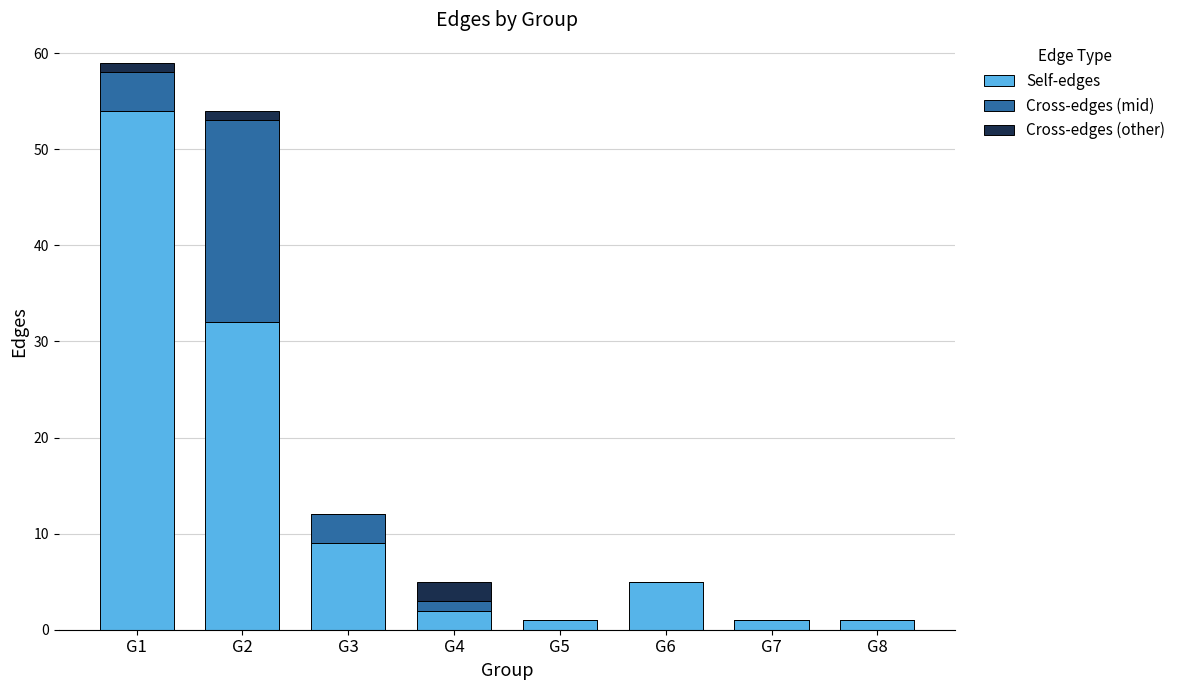

What is the sum of all Self-edges values?

105